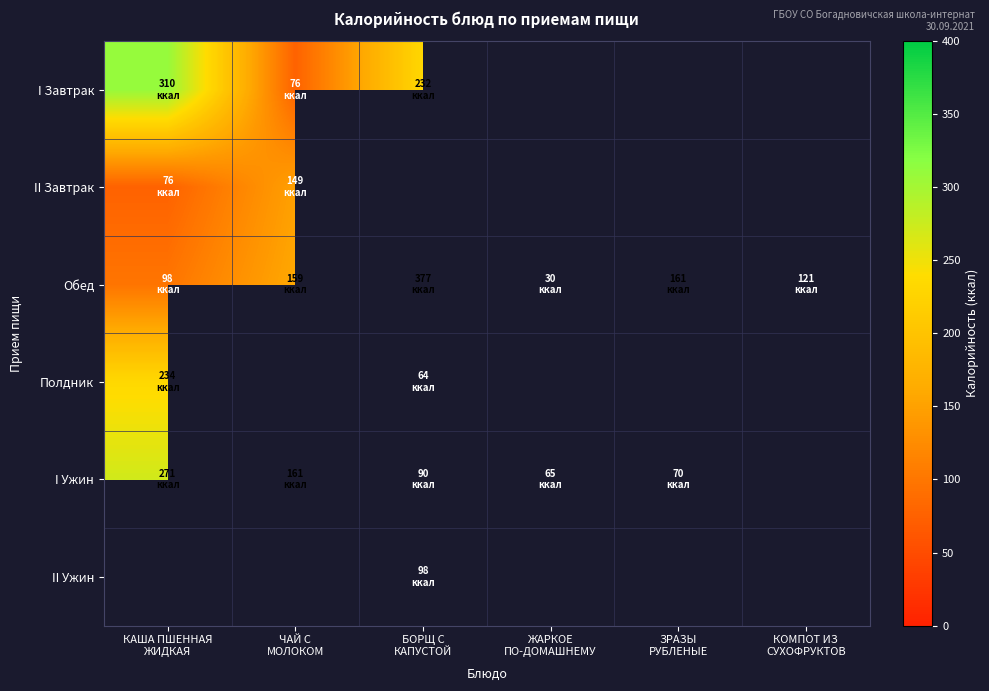

Is it true that Обед equals 159.0 at ЧАЙ С МОЛОКОМ?

True